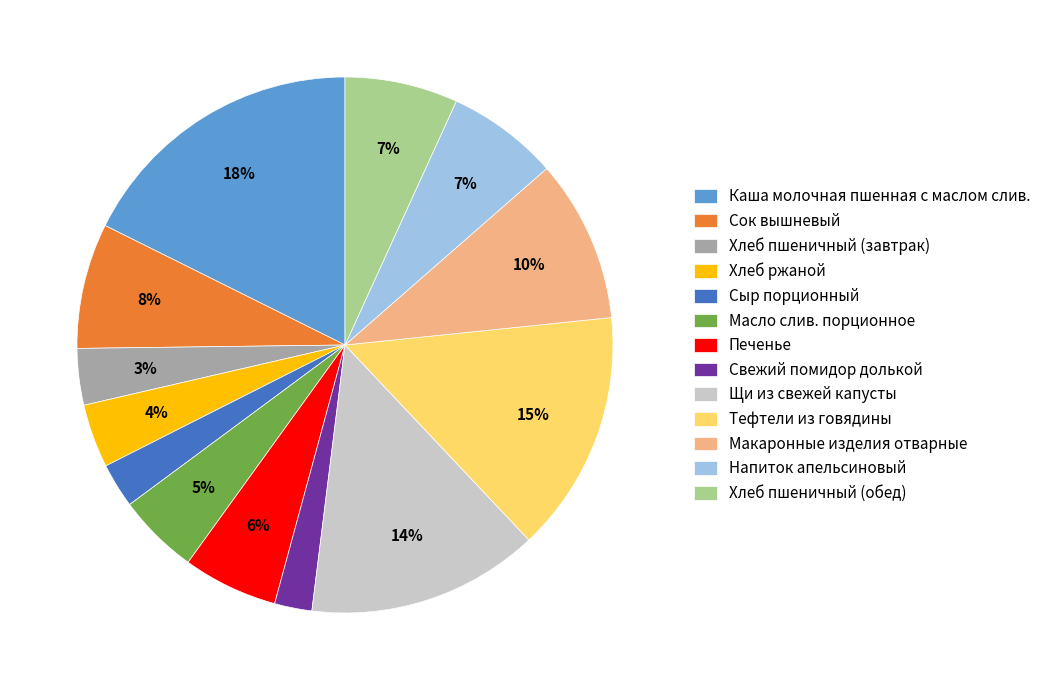

Which slice is the largest?

Каша молочная пшенная с маслом слив.